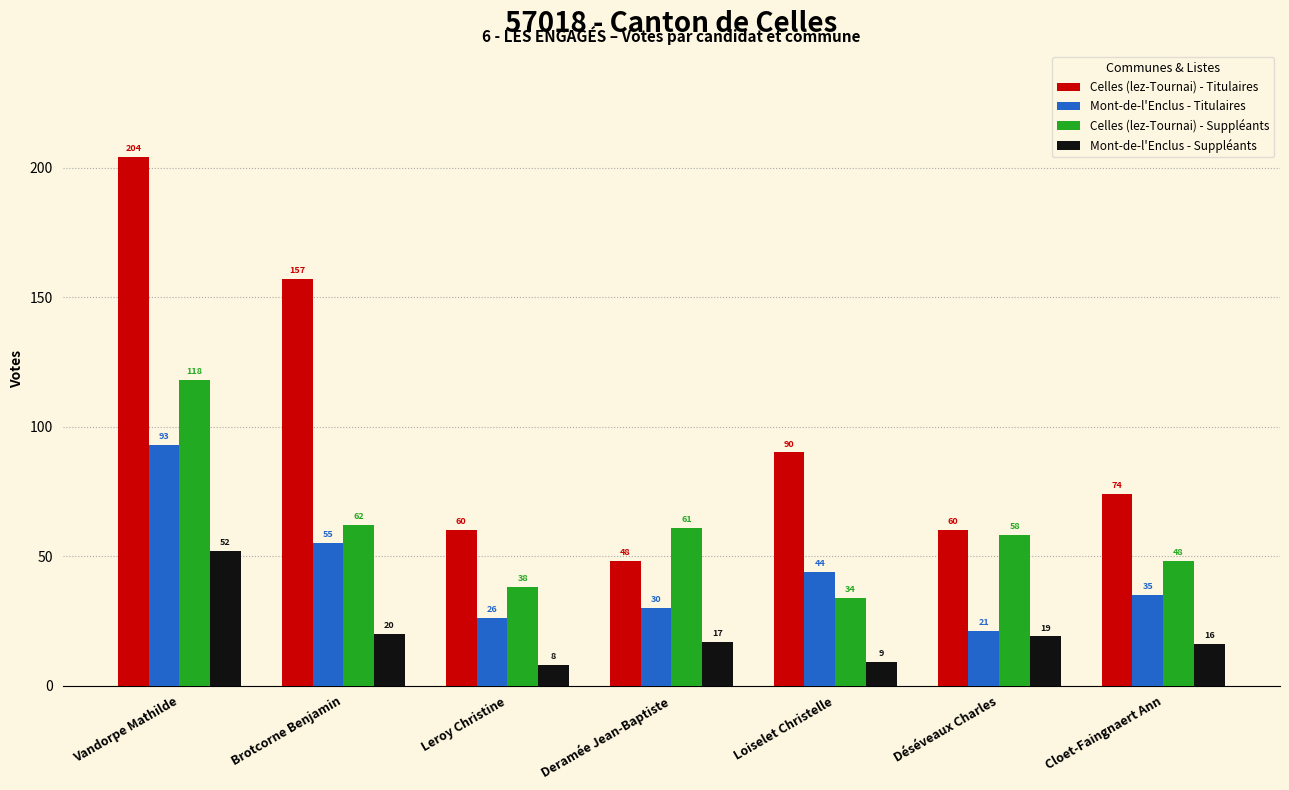

How many categories are shown in the chart?

7